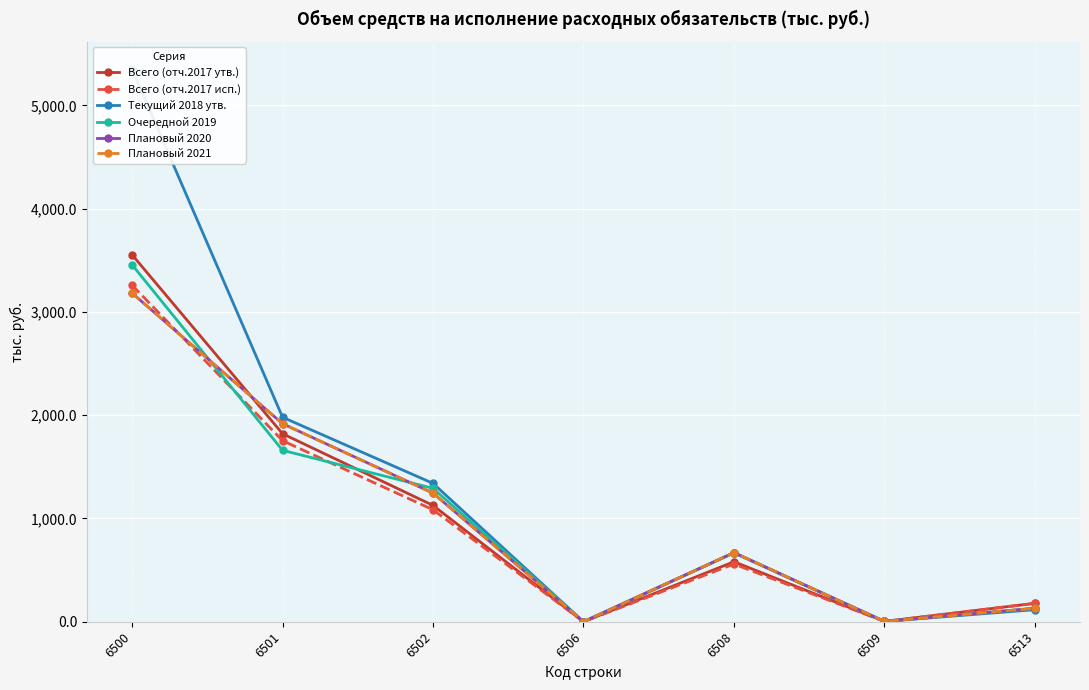

What is the value of the Всего (отч.2017 утв.) point at the 5th from the left?

580.9